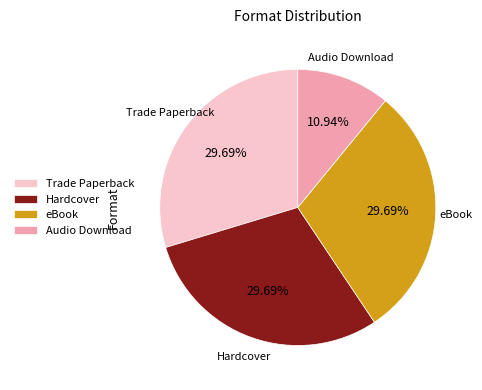

Does any single category account for the majority?

No